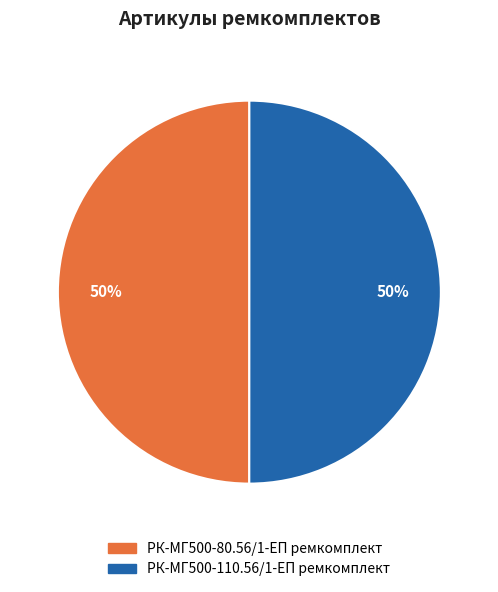

To the nearest percent, what portion does РК-МГ500-110.56/1-ЕП ремкомплект represent?

50%